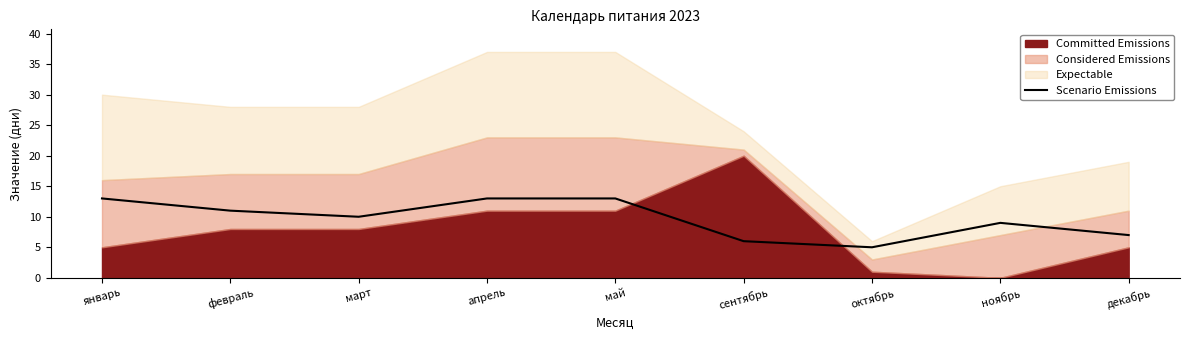

True or false: Scenario Emissions has a value of 13 at май.

True